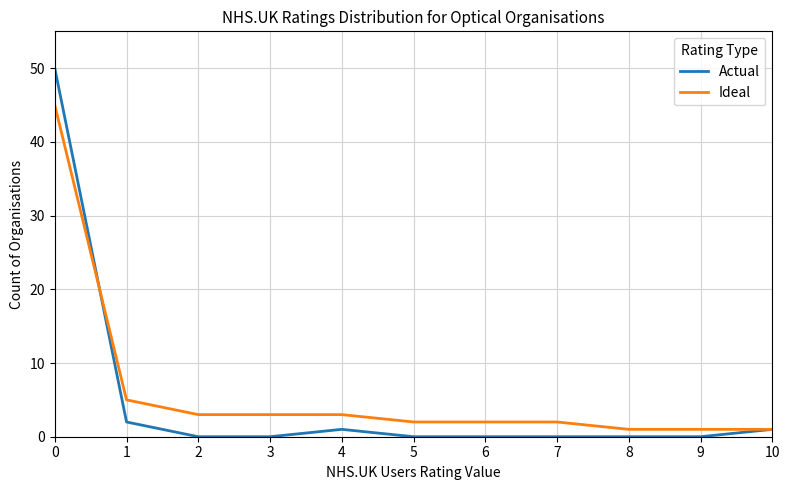

Rank the series at 7 from lowest to highest value.

Actual, Ideal